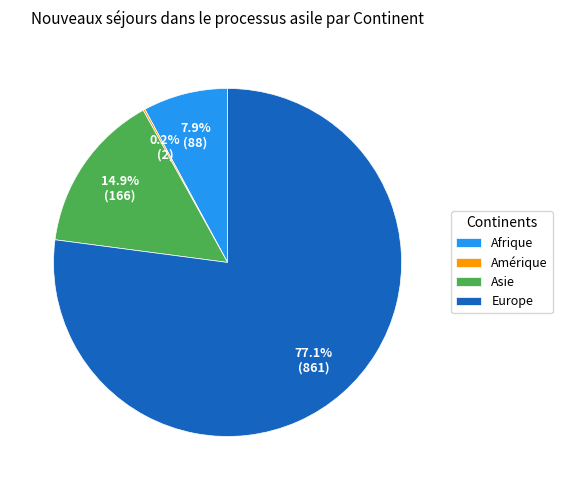

Between Afrique and Europe, which is larger?

Europe